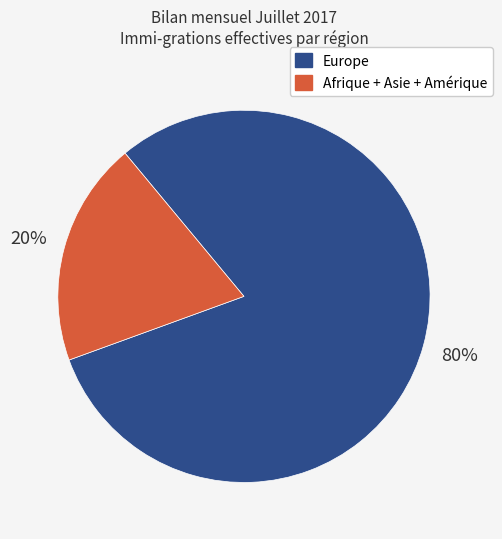

What is the majority slice?

Europe